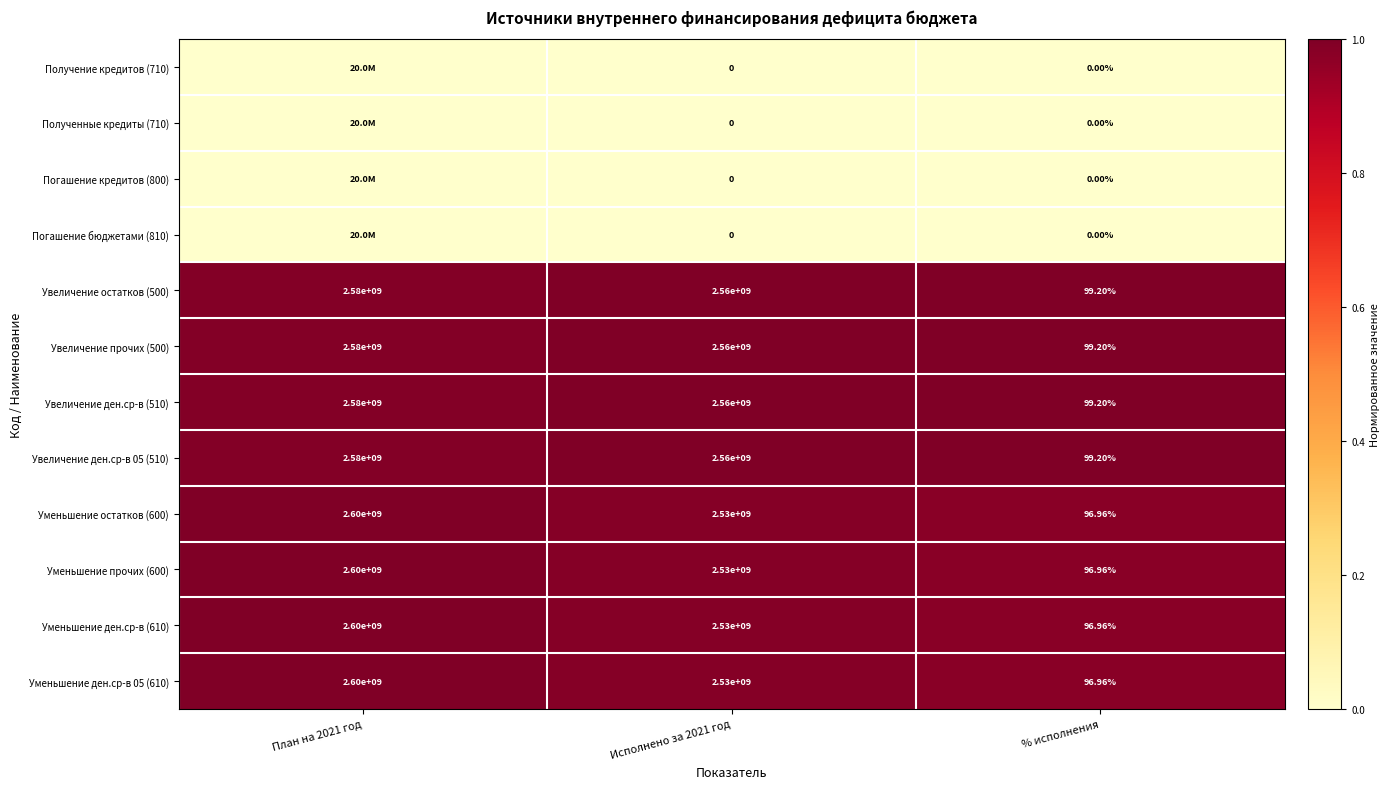

At which label does Уменьшение прочих (600) reach its minimum?

% исполнения